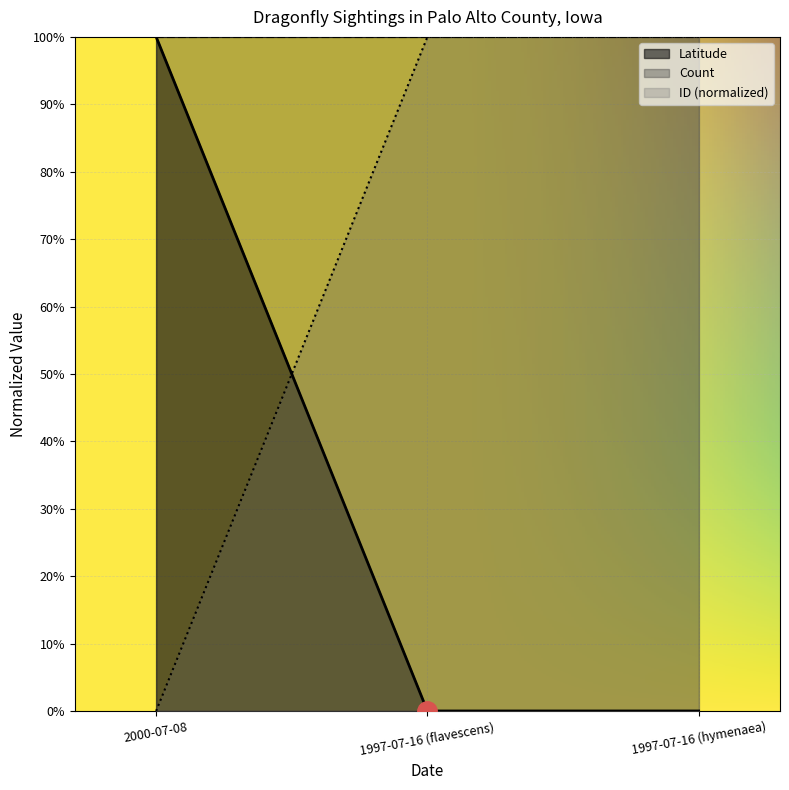

What is the difference between the maximum and minimum values in the Latitude series?

1.0